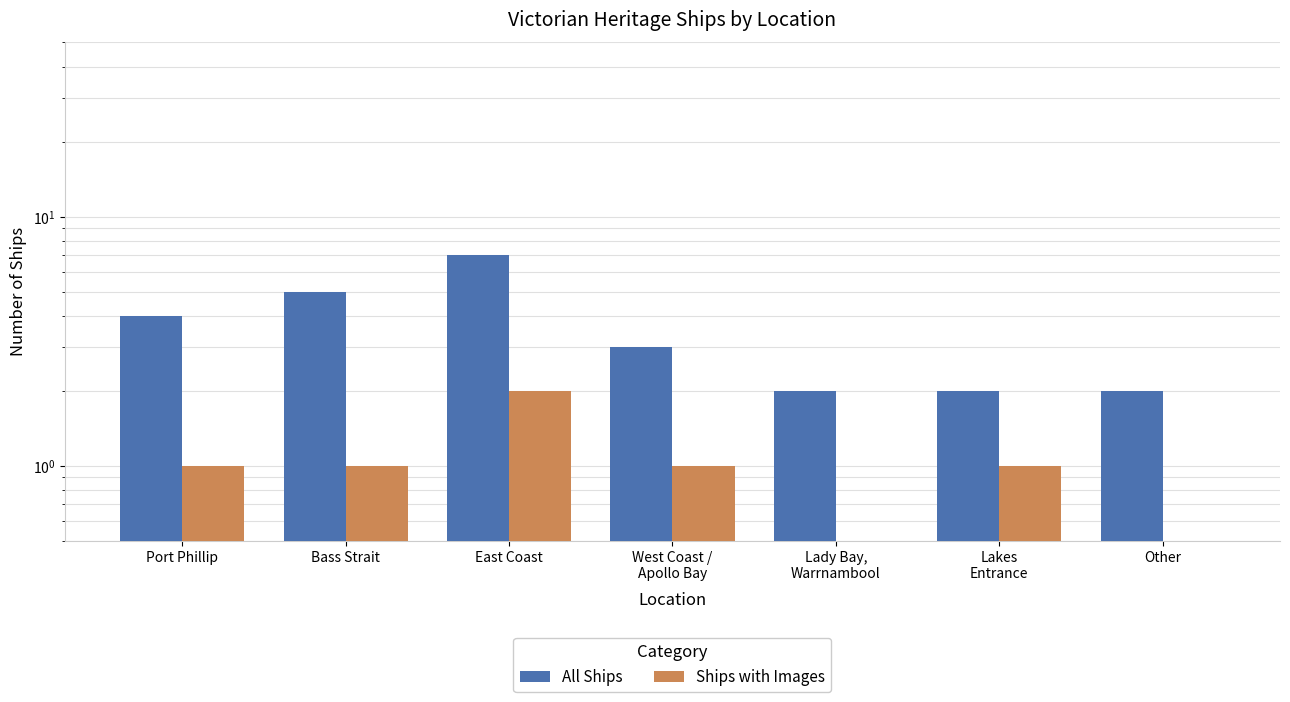

Which series changed the most between Lady Bay,
Warrnambool and Lakes
Entrance?

Ships with Images